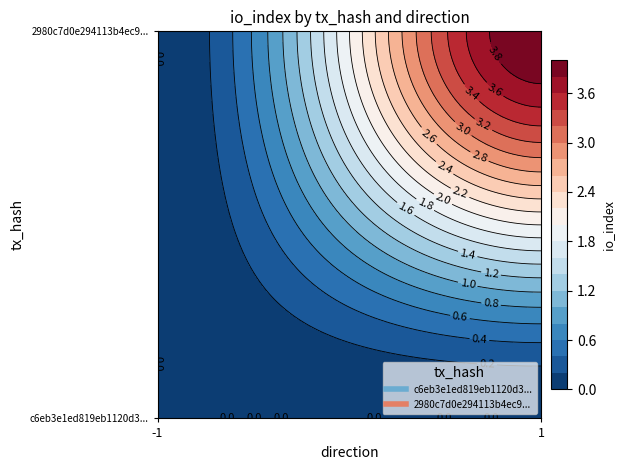

At which category is the sum across all series the highest?

1